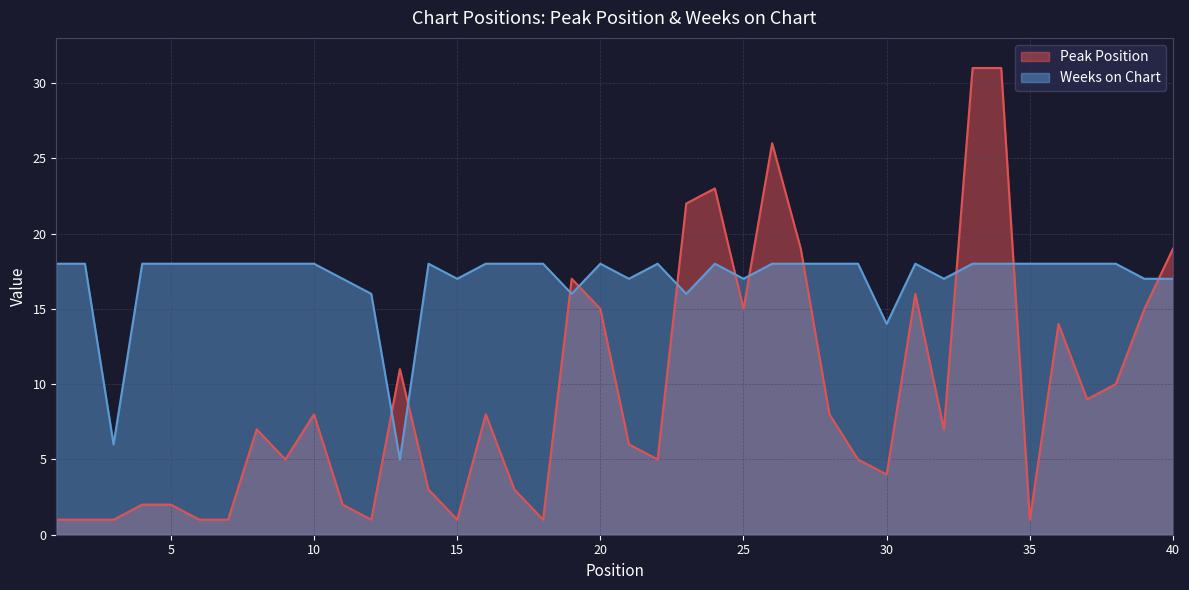

What are all the series names shown in the legend?

Peak Position, Weeks on Chart